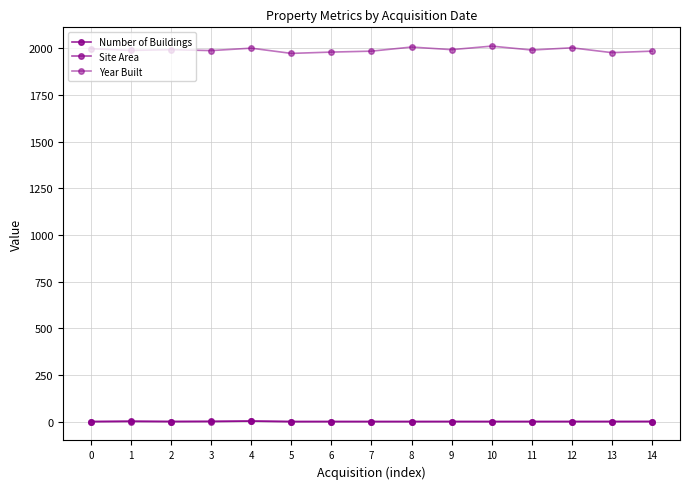

Does the chart have visible grid lines?

Yes